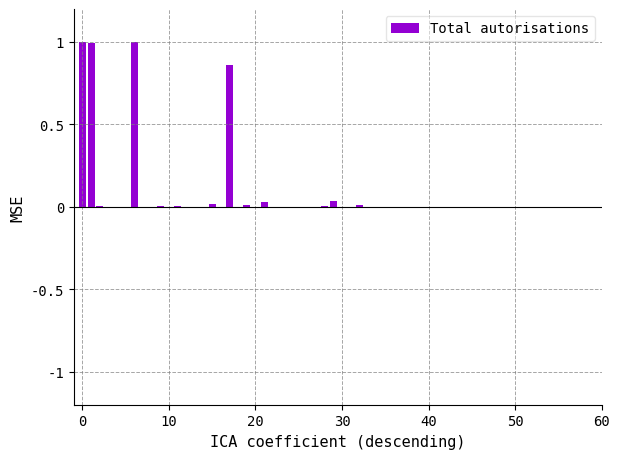

What is the greatest value displayed?

1.0